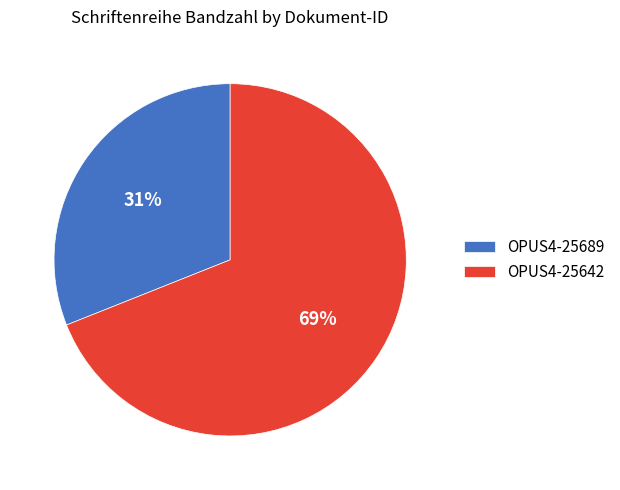

Which has a higher value, OPUS4-25689 or OPUS4-25642?

OPUS4-25642